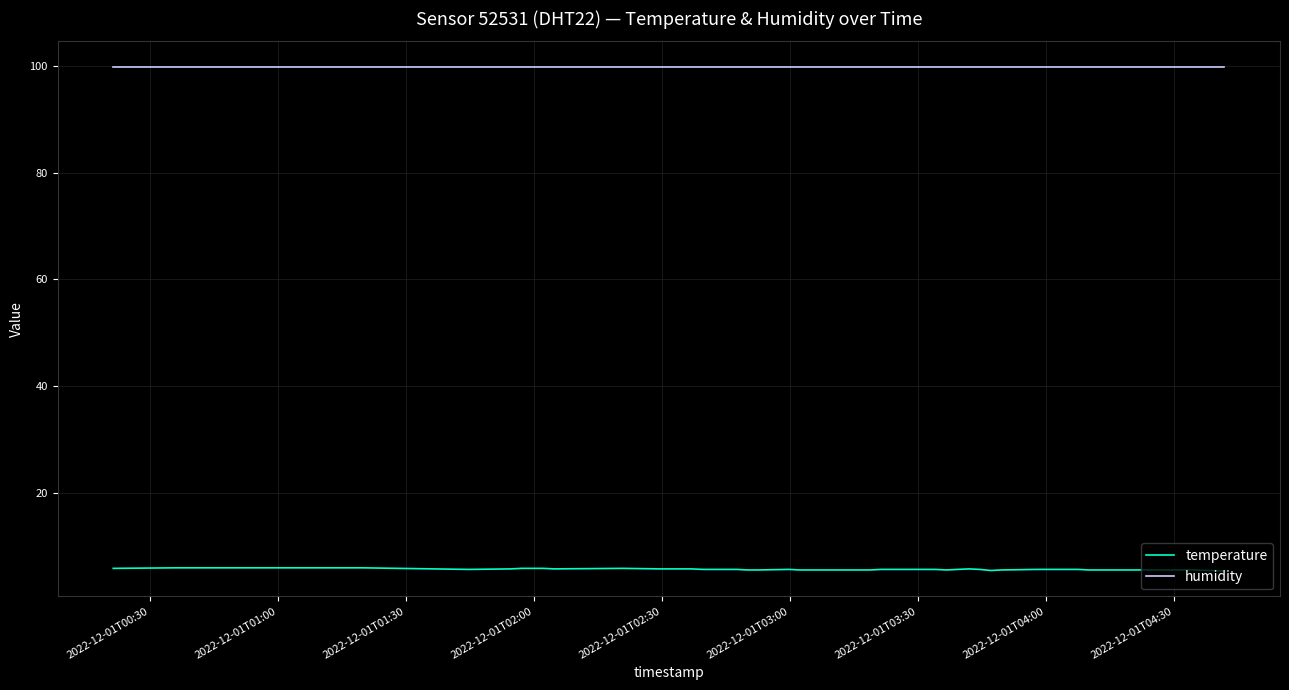

List the series in order of their peak value, lowest first.

temperature, humidity